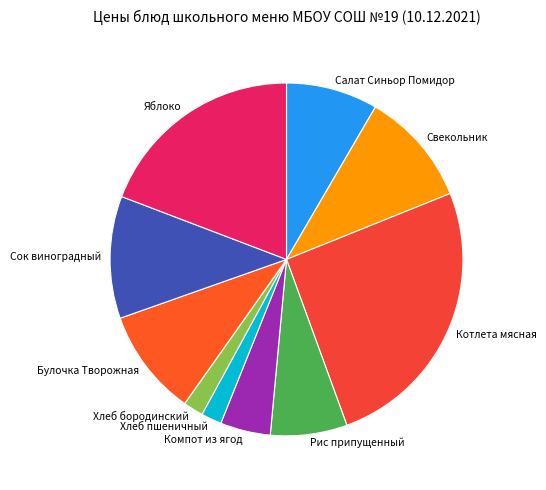

Which slice is the largest?

Котлета мясная